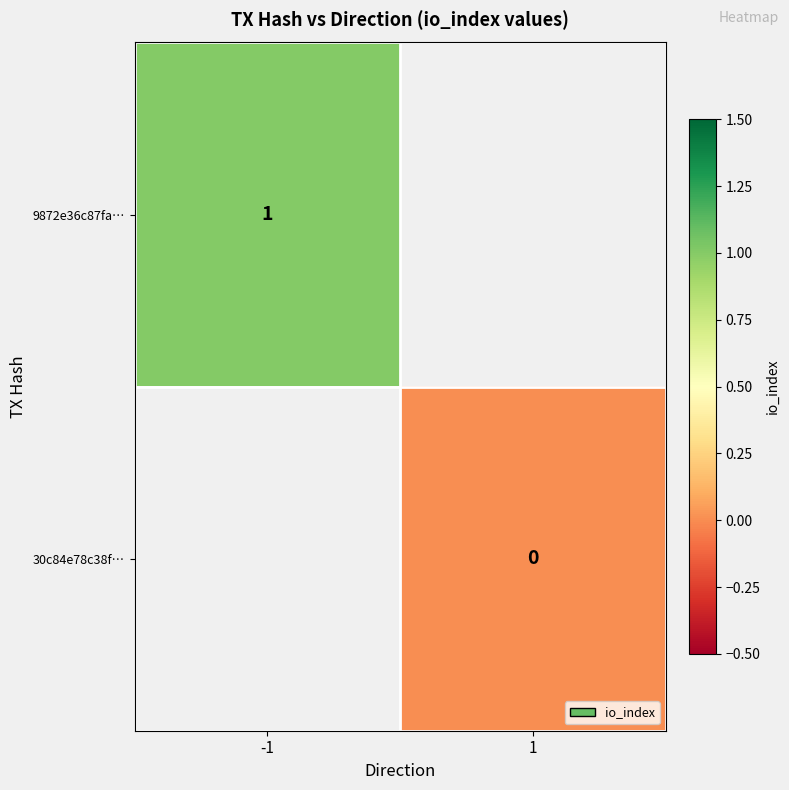

The value of 9872e36c87fa… at -1 is 1. True or false?

True